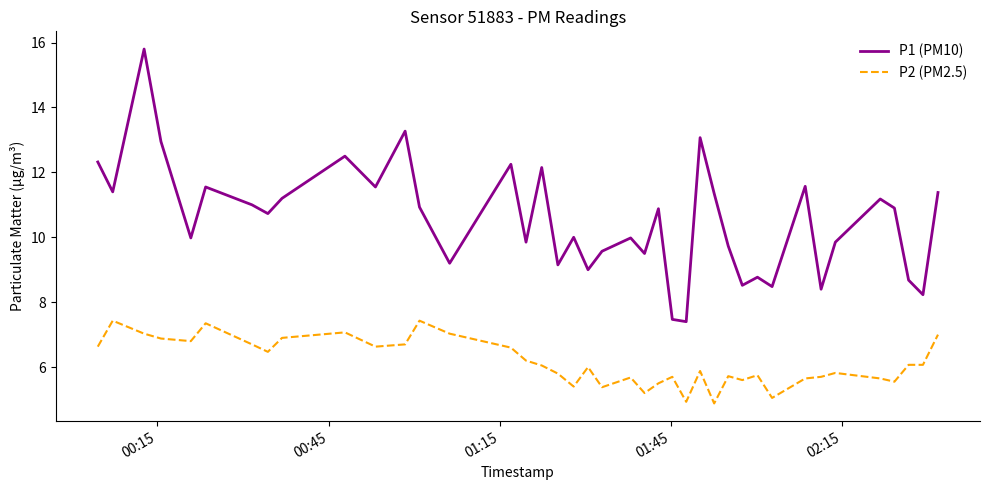

What is the minimum value for P1 (PM10)?

7.4